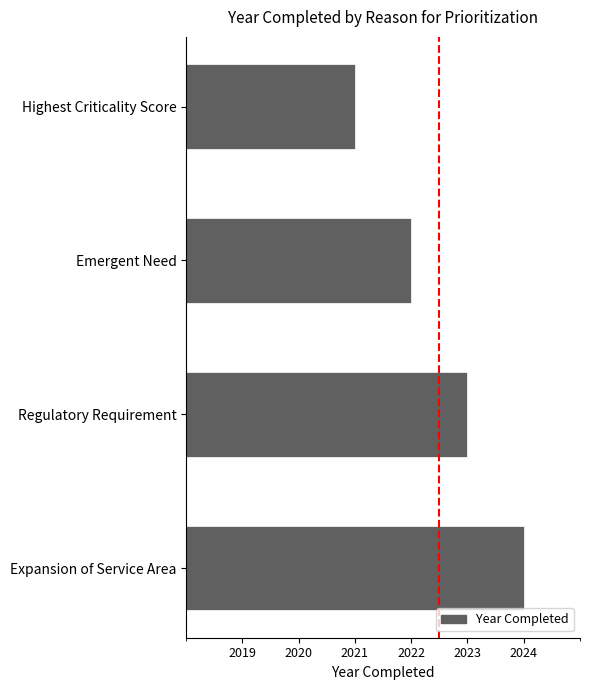

Rank the categories by value from highest to lowest.

Expansion of Service Area, Regulatory Requirement, Emergent Need, Highest Criticality Score